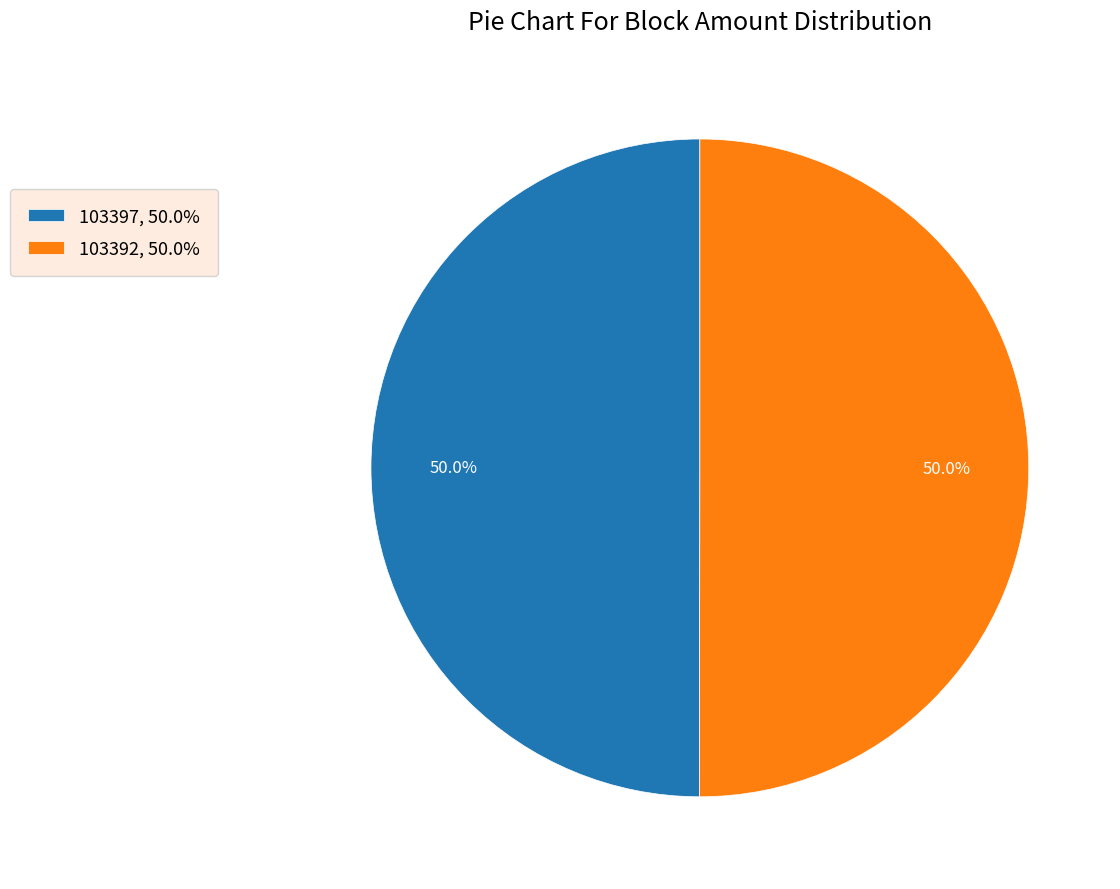

What percentage do 103397, 50.0% and 103392, 50.0% together represent?

100.0%